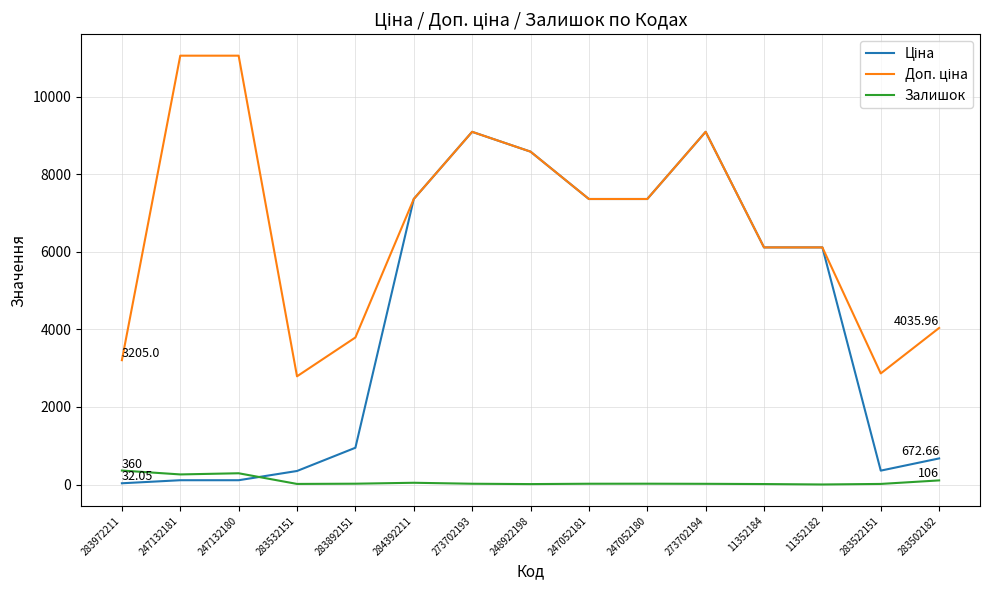

Reading left to right, what are all the values shown in this chart?

Ціна: 32.0	110.5	110.5	348.6	947.6	7360.2	9092.0	8581.1	7360.2	7360.2	9092.0	6112.5	6112.5	358.0	672.7
Доп. ціна: 3205.0	11055.0	11055.0	2789.2	3790.3	7360.2	9092.0	8581.1	7360.2	7360.2	9092.0	6112.5	6112.5	2863.8	4036.0
Залишок: 360.0	260.0	290.0	15.0	21.0	45.0	20.0	11.0	20.0	21.0	18.0	12.0	1.0	15.0	106.0